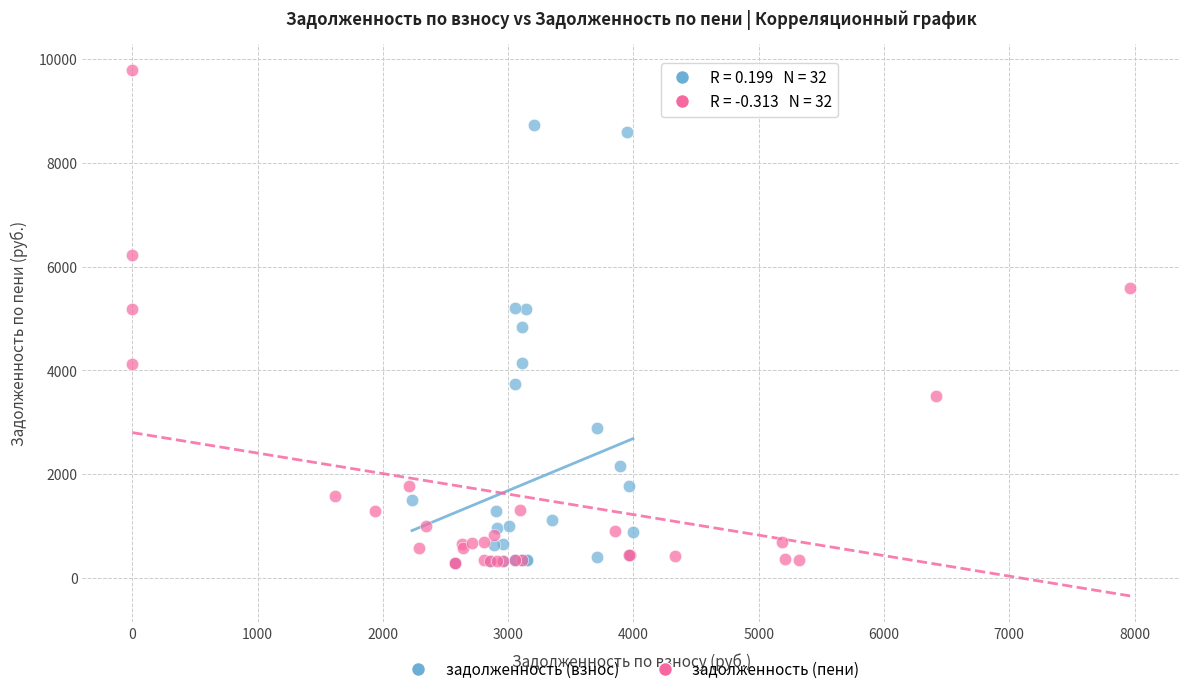

Which series has the largest Y range (max minus min)?

задолженность (пени)